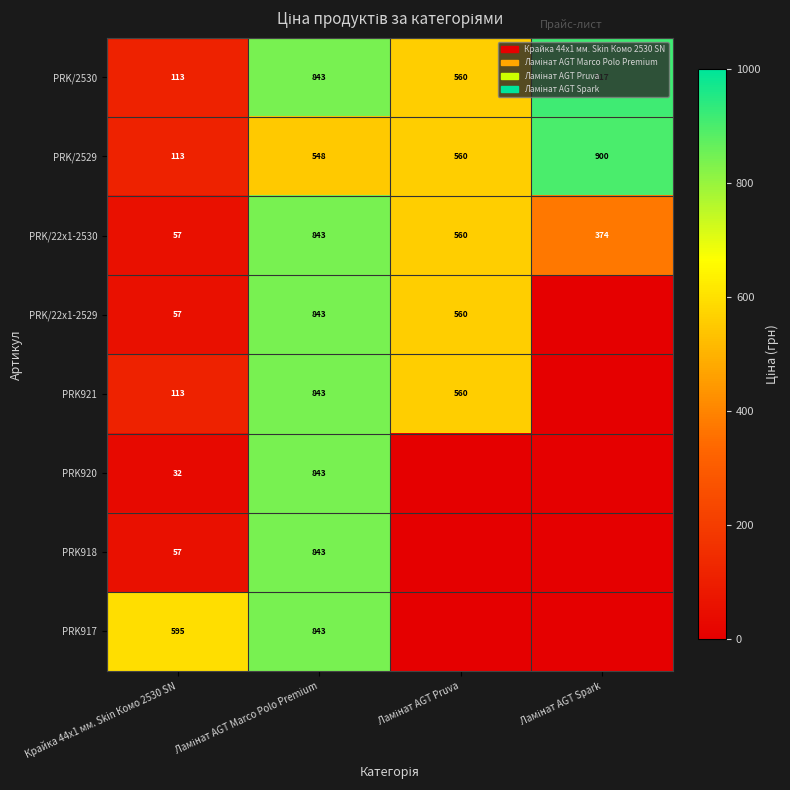

The PRK/2529 series shows 113 at Крайка 44x1 мм. Skin Комо 2530 SN. True or false?

True